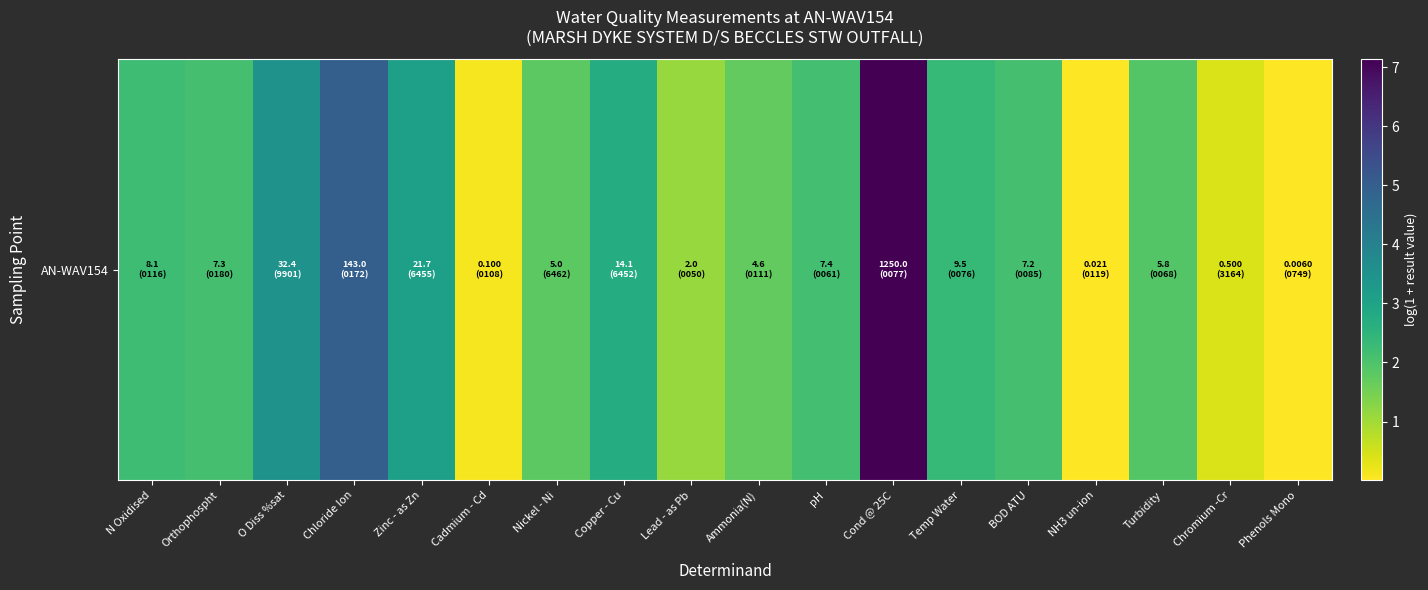

Which category has the highest value across all series?

Cond @ 25C